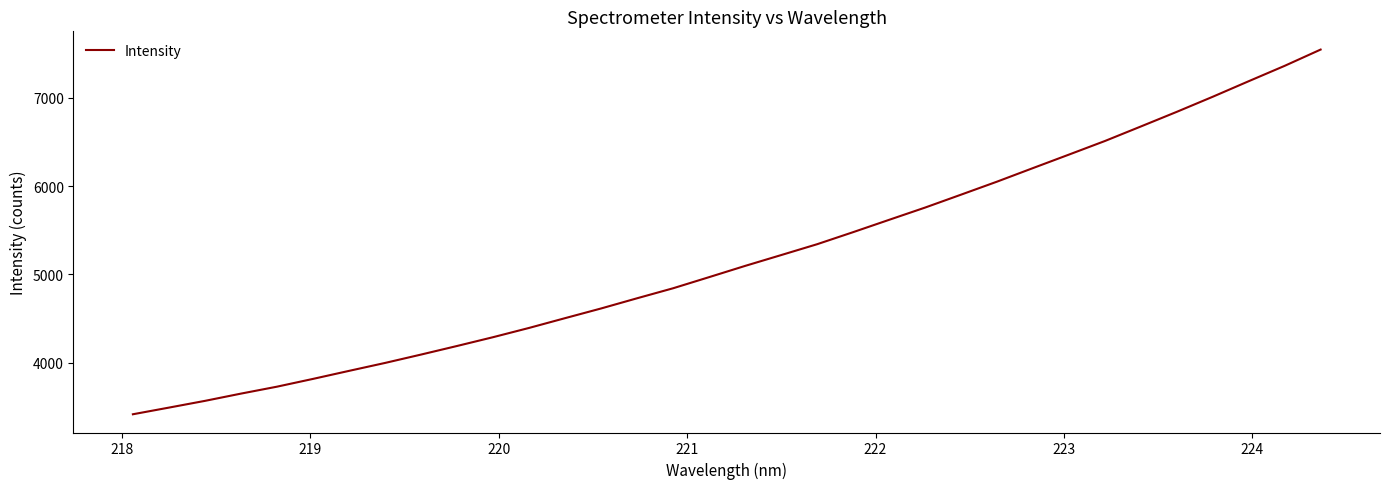

Does the chart display data point markers on the line(s)?

No